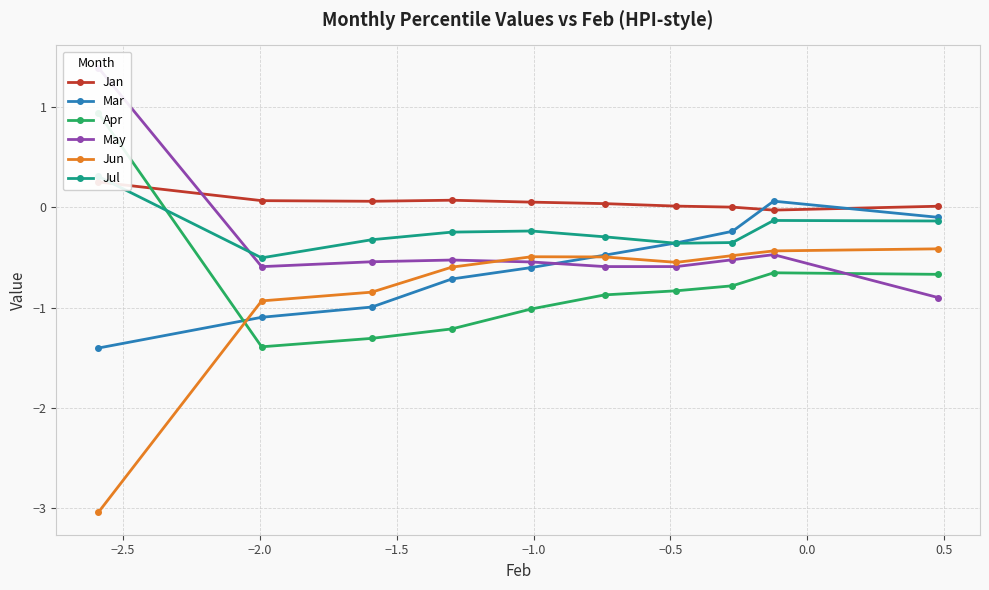

Reading right to left, what are all the values shown in this chart?

Jan: 0.0	-0.0	0.0	0.0	0.0	0.1	0.1	0.1	0.1	0.3
Mar: -0.1	0.1	-0.2	-0.4	-0.5	-0.6	-0.7	-1.0	-1.1	-1.4
Apr: -0.7	-0.7	-0.8	-0.8	-0.9	-1.0	-1.2	-1.3	-1.4	0.9
May: -0.9	-0.5	-0.5	-0.6	-0.6	-0.5	-0.5	-0.5	-0.6	1.4
Jun: -0.4	-0.4	-0.5	-0.5	-0.5	-0.5	-0.6	-0.8	-0.9	-3.0
Jul: -0.1	-0.1	-0.4	-0.4	-0.3	-0.2	-0.2	-0.3	-0.5	0.3